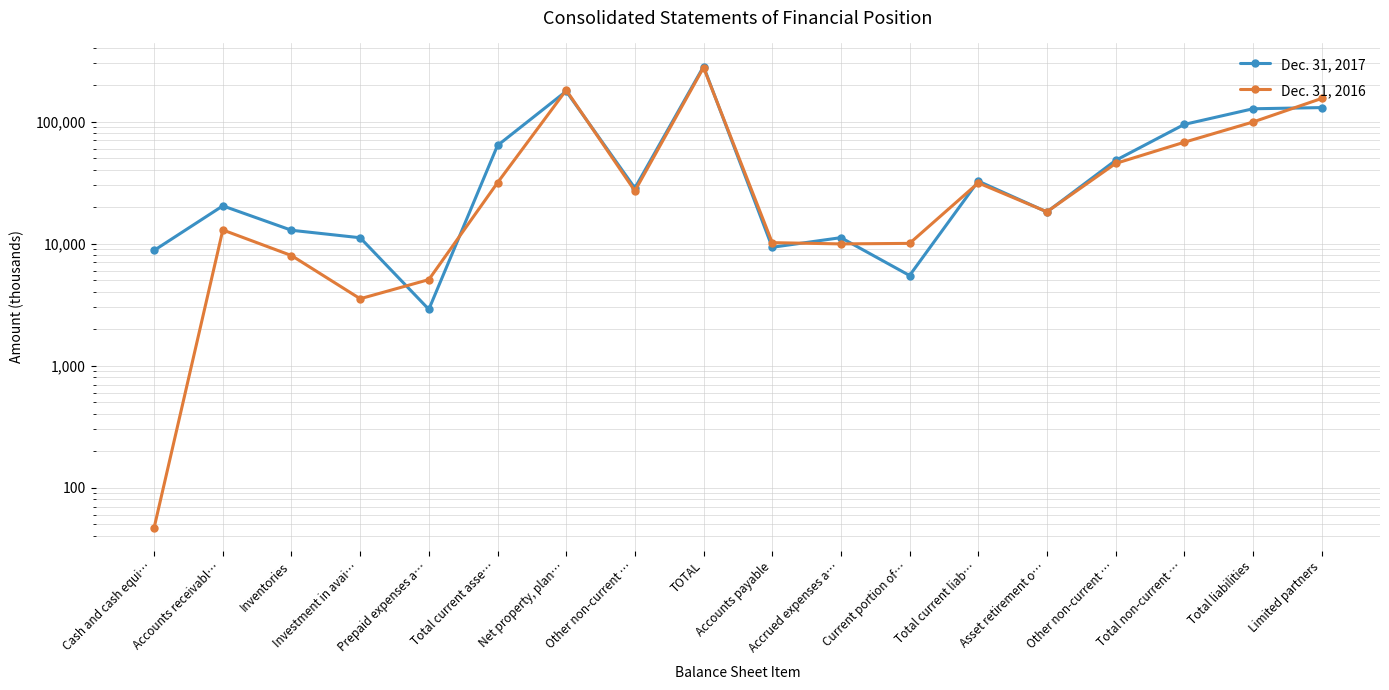

Which series has the widest spread of values?

Dec. 31, 2017